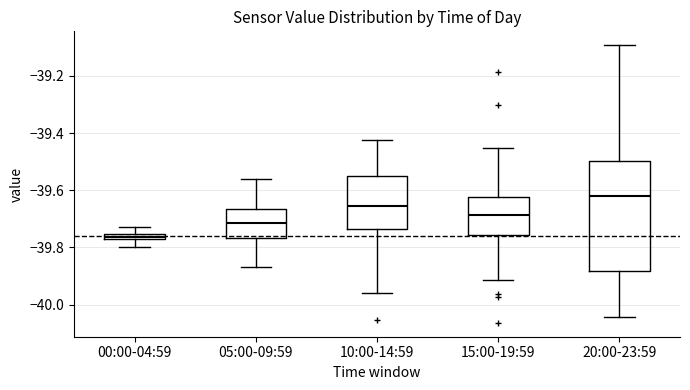

Which box has the highest median line?

20:00-23:59